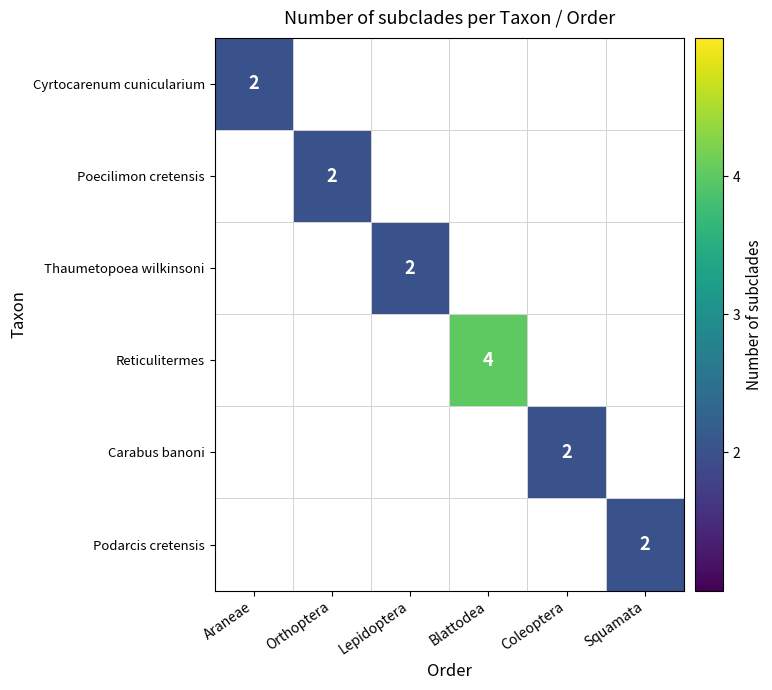

How many distinct data groups are displayed?

6